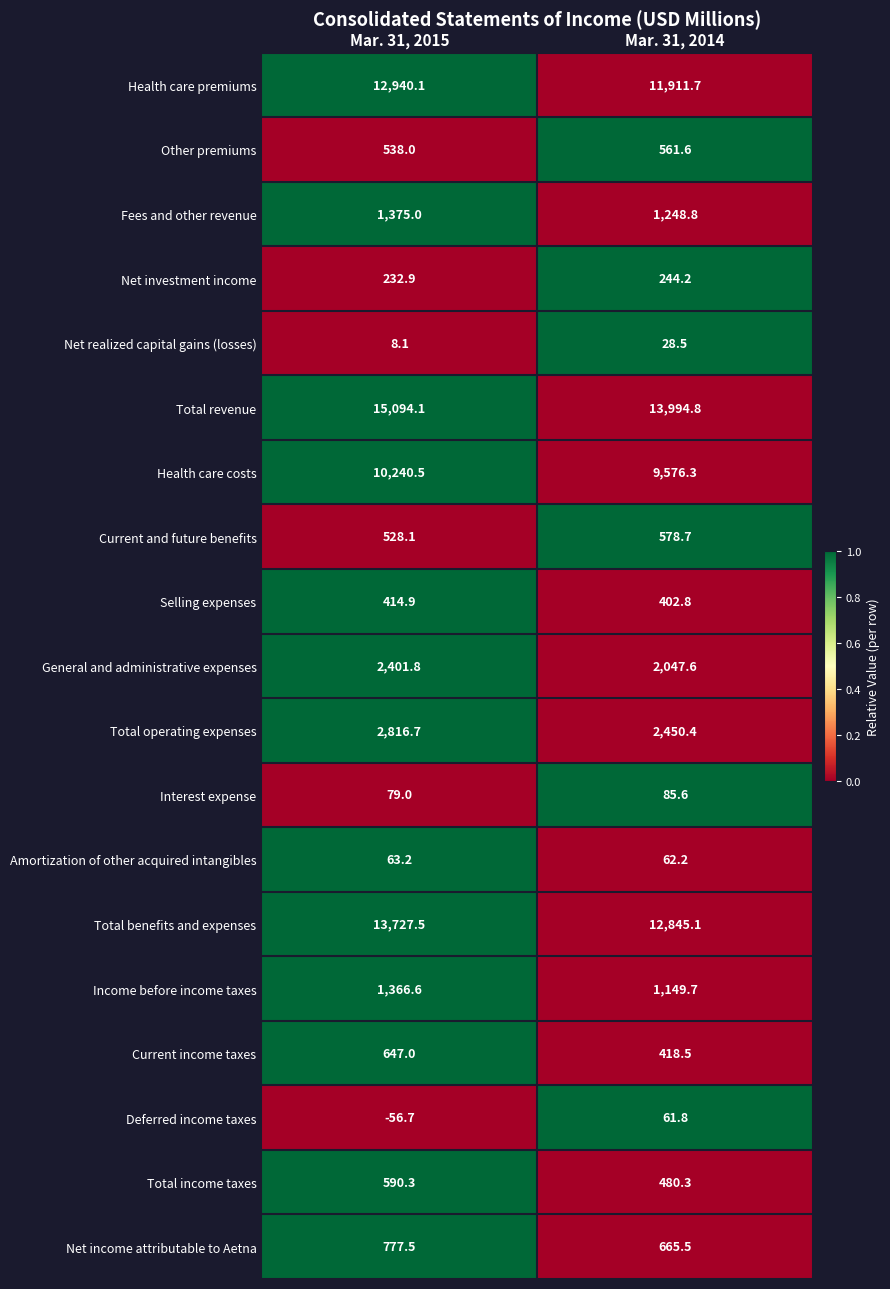

At which category is the sum across all series the highest?

Mar. 31, 2015